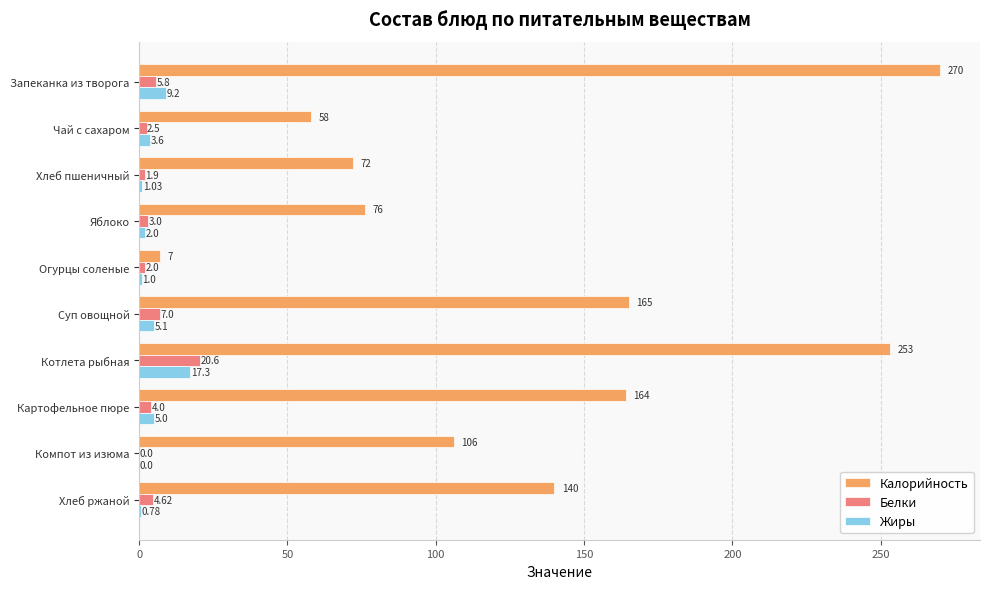

What is the sum of the Жиры values at Хлеб пшеничный and Суп овощной?

6.1